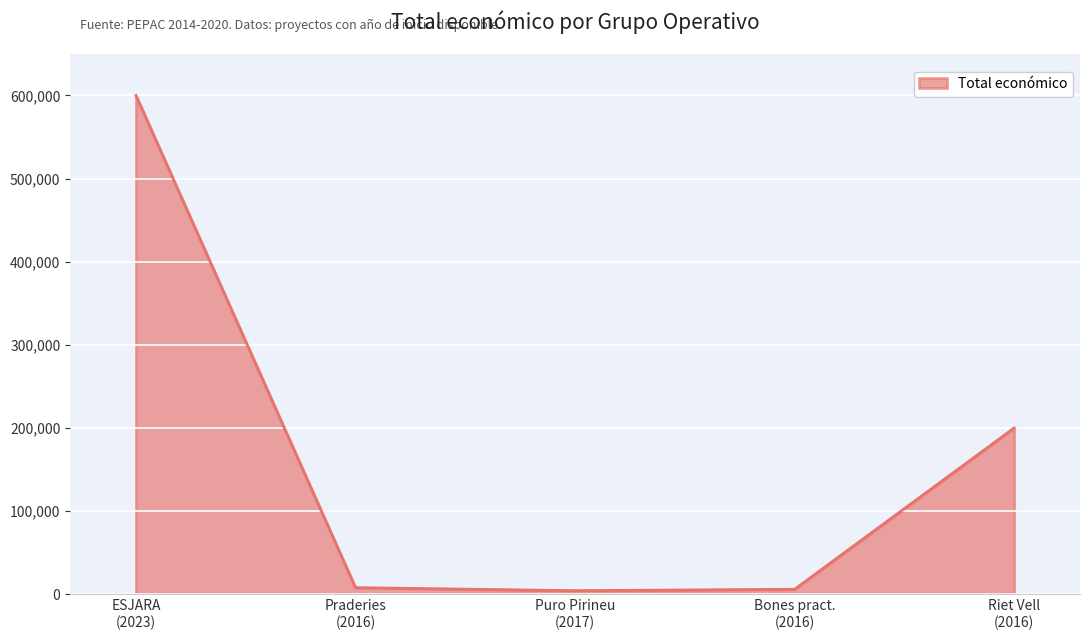

What is the difference between the maximum and second lowest values?

593820